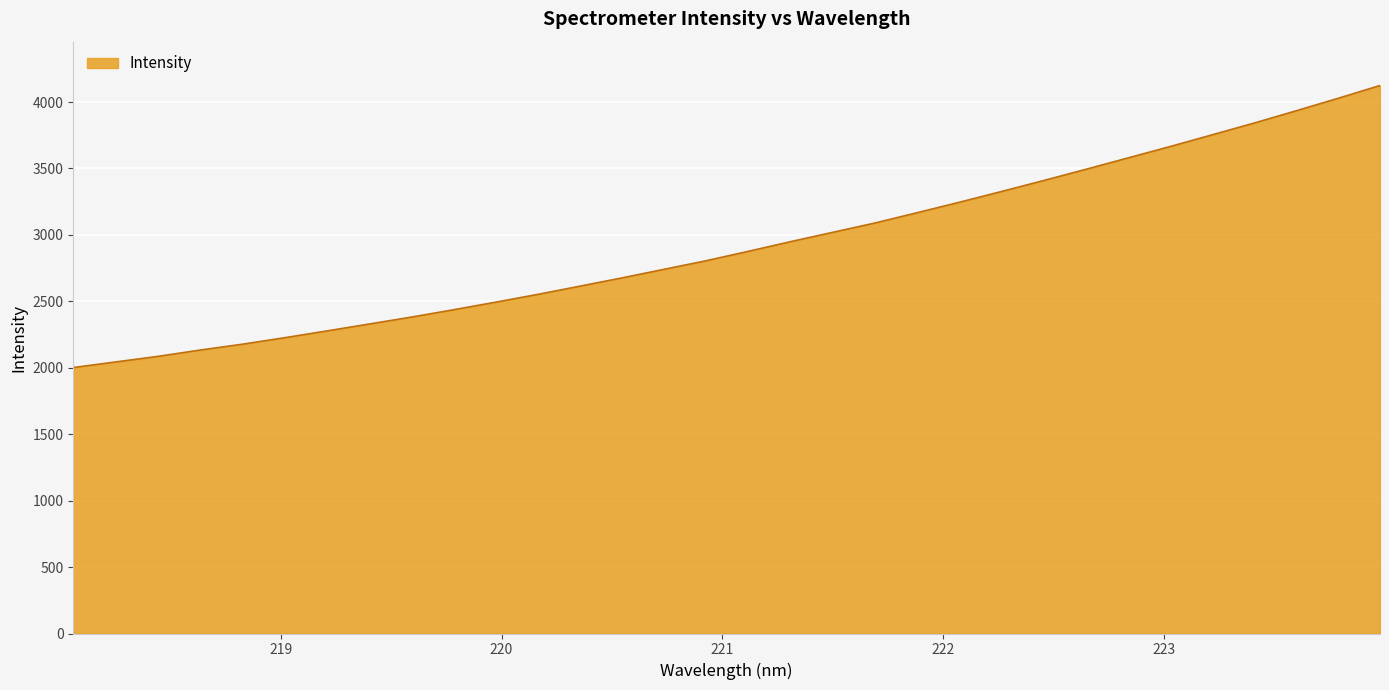

What is the smallest value displayed?

2001.7